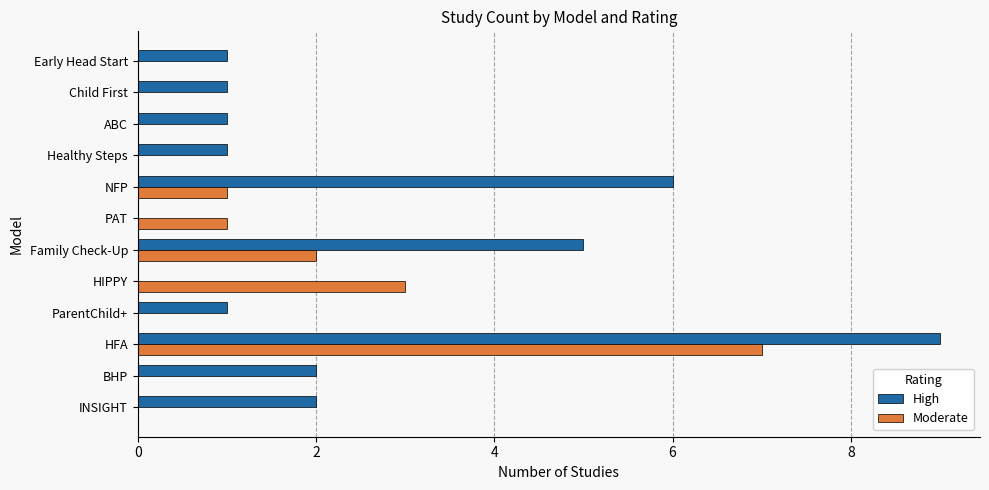

Which label corresponds to the largest value in the chart?

HFA